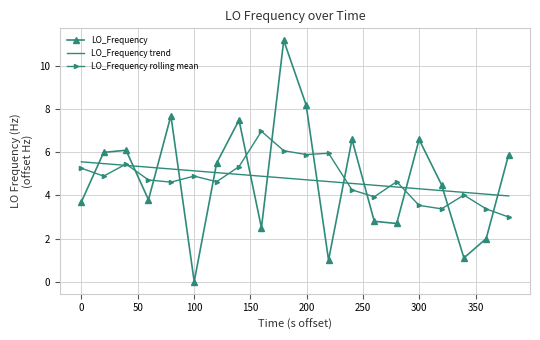

Which series ends up on top after the final intersection of LO_Frequency and LO_Frequency rolling mean?

LO_Frequency